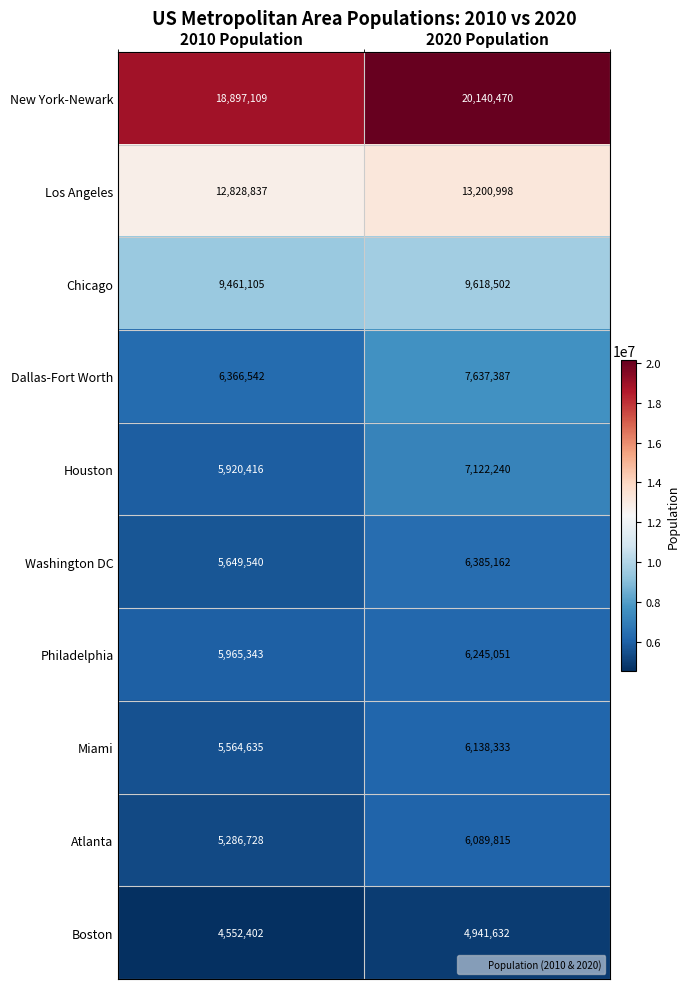

Which series has the widest spread of values?

Dallas-Fort Worth